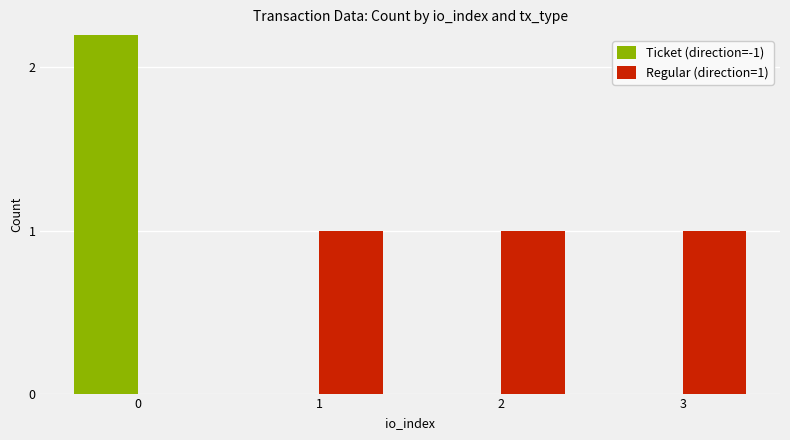

What is the difference between the Ticket (direction=-1) values at 0 and 1?

4